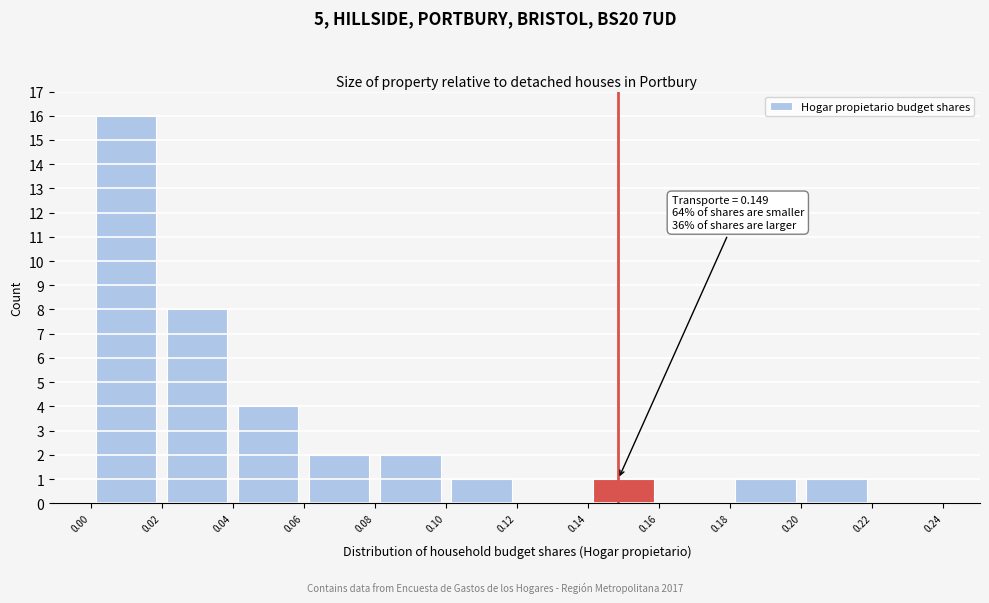

Over which range of the x-axis is the bar tallest?

0.00 to 0.02